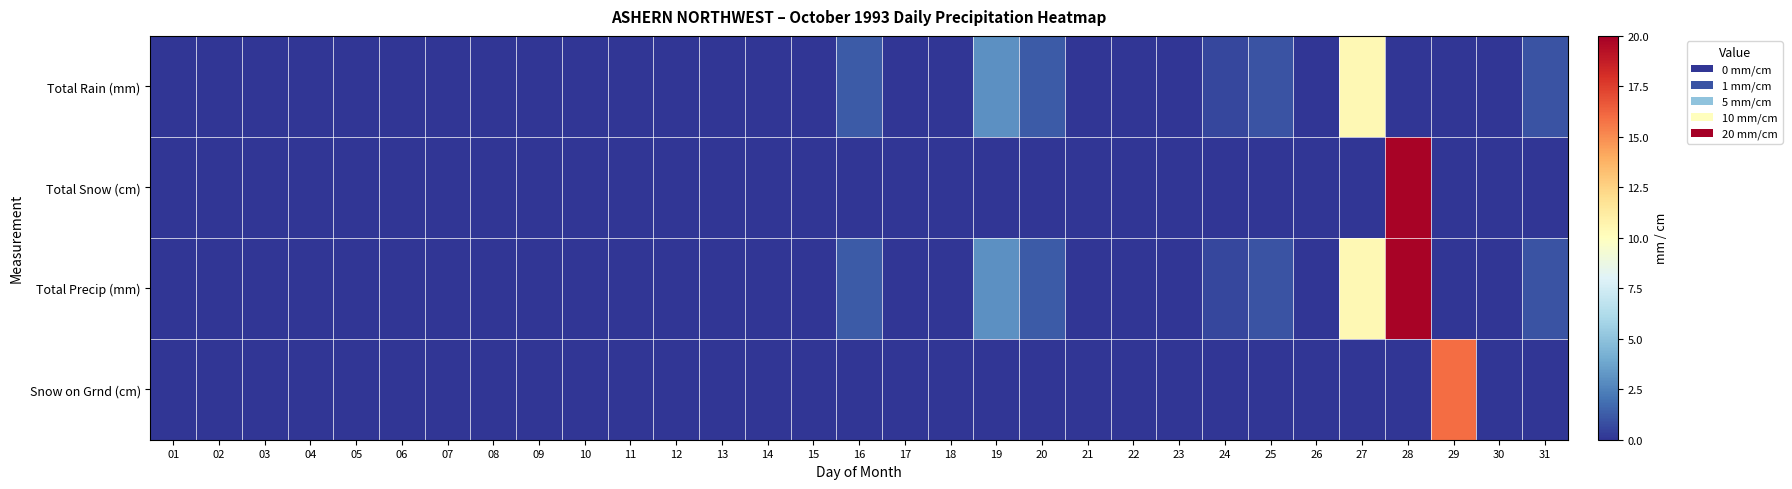

At which category is the sum across all series the highest?

28